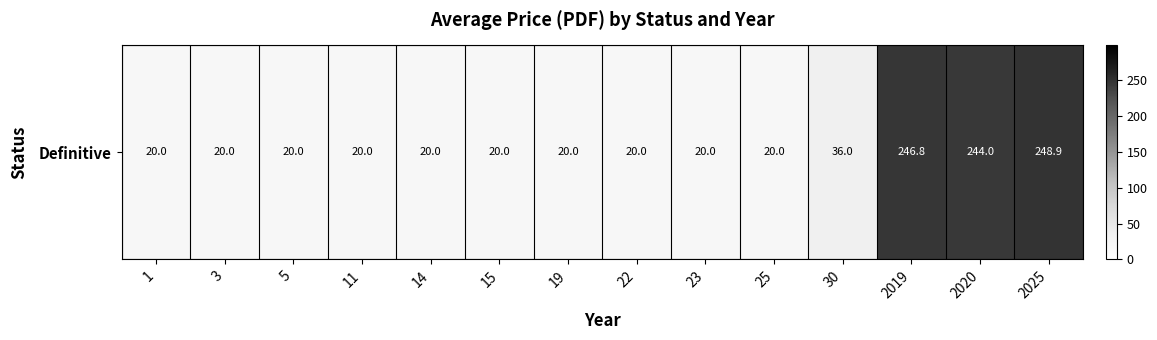

Read the value at 2019.

246.8